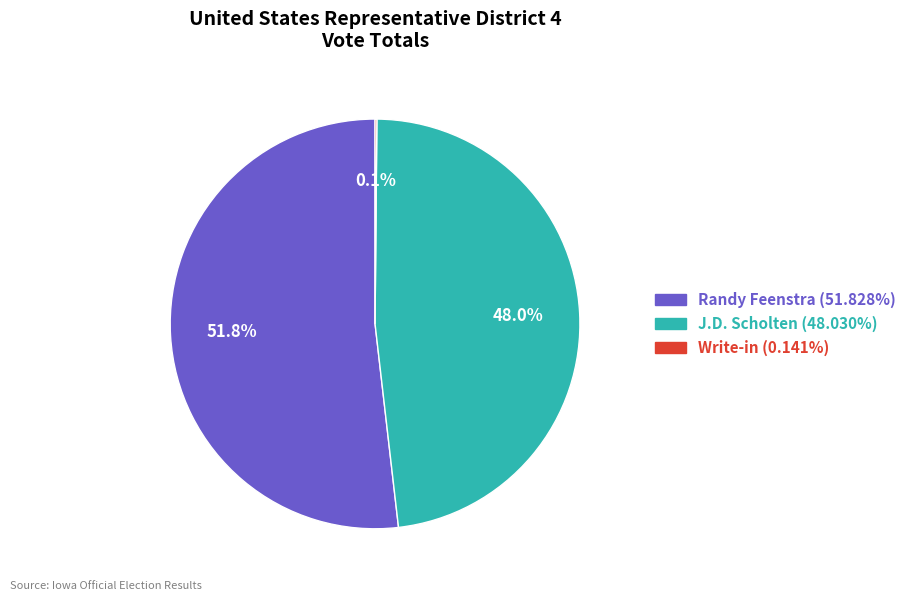

Combined, do J.D. Scholten and Randy Feenstra account for over 50%?

Yes